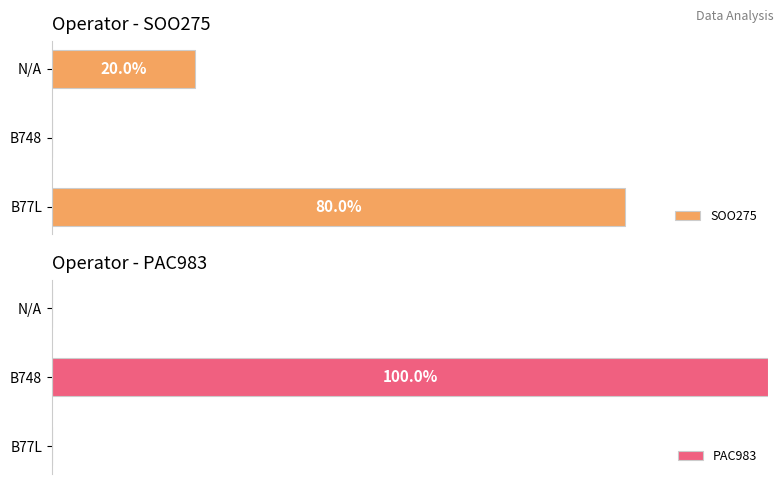

The SOO275 series shows 119 at B77L. True or false?

False